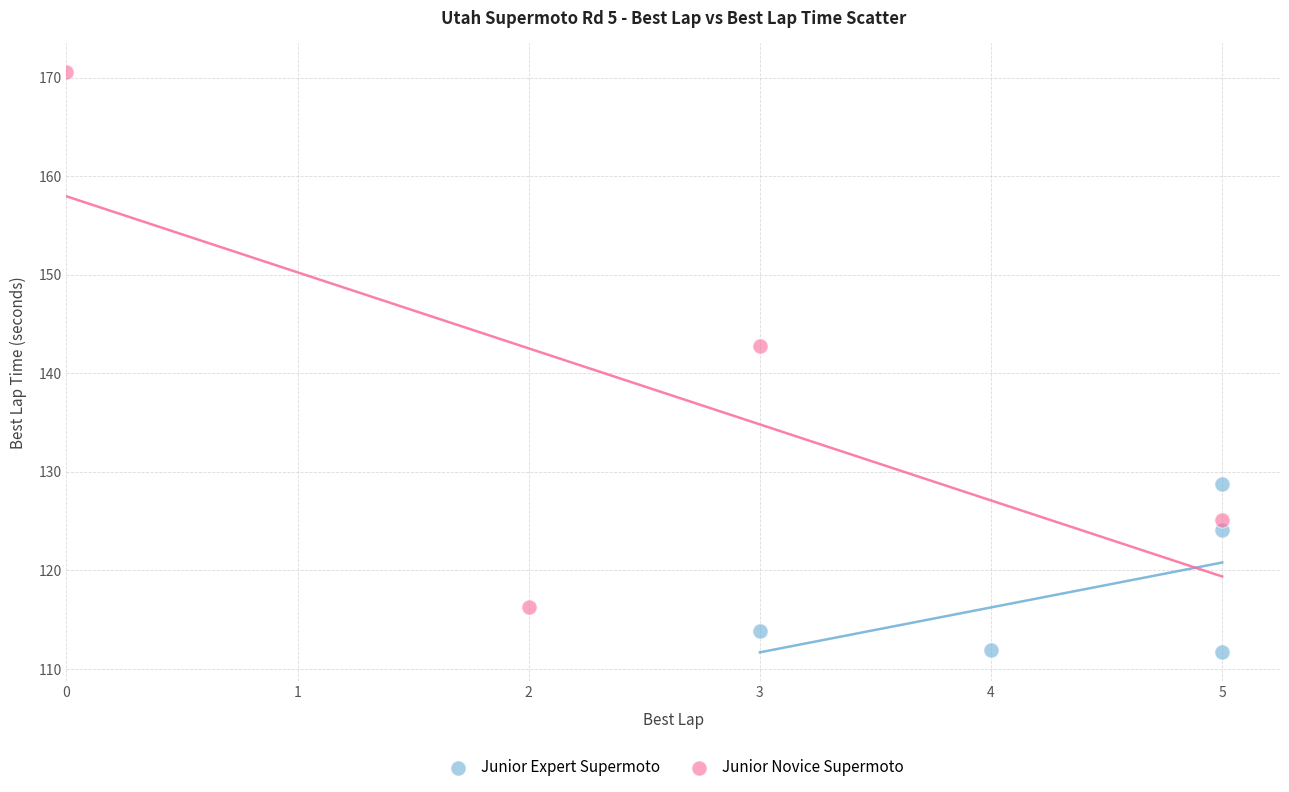

Which series has the widest spread of Y values?

Junior Novice Supermoto